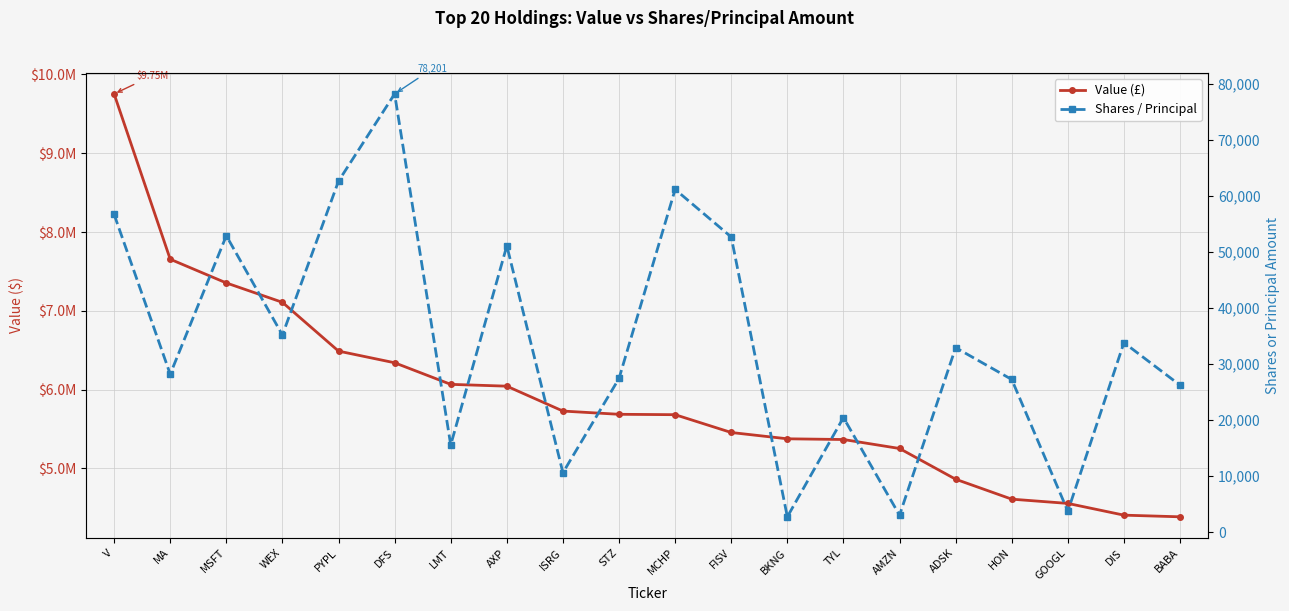

Does the chart display data point markers on the line(s)?

Yes